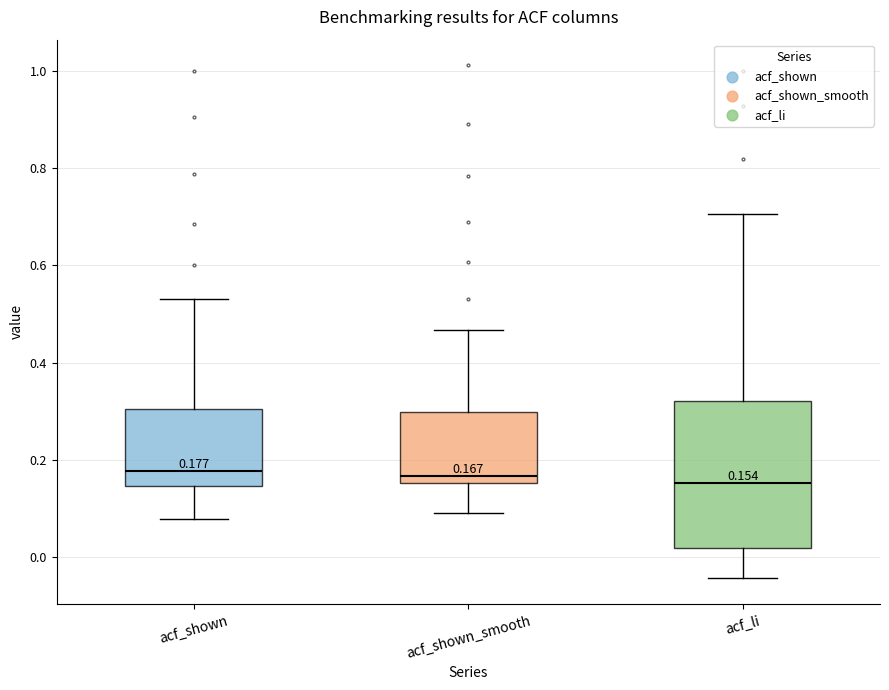

Comparing the boxes themselves (not the whiskers), which one is the tallest?

acf_li